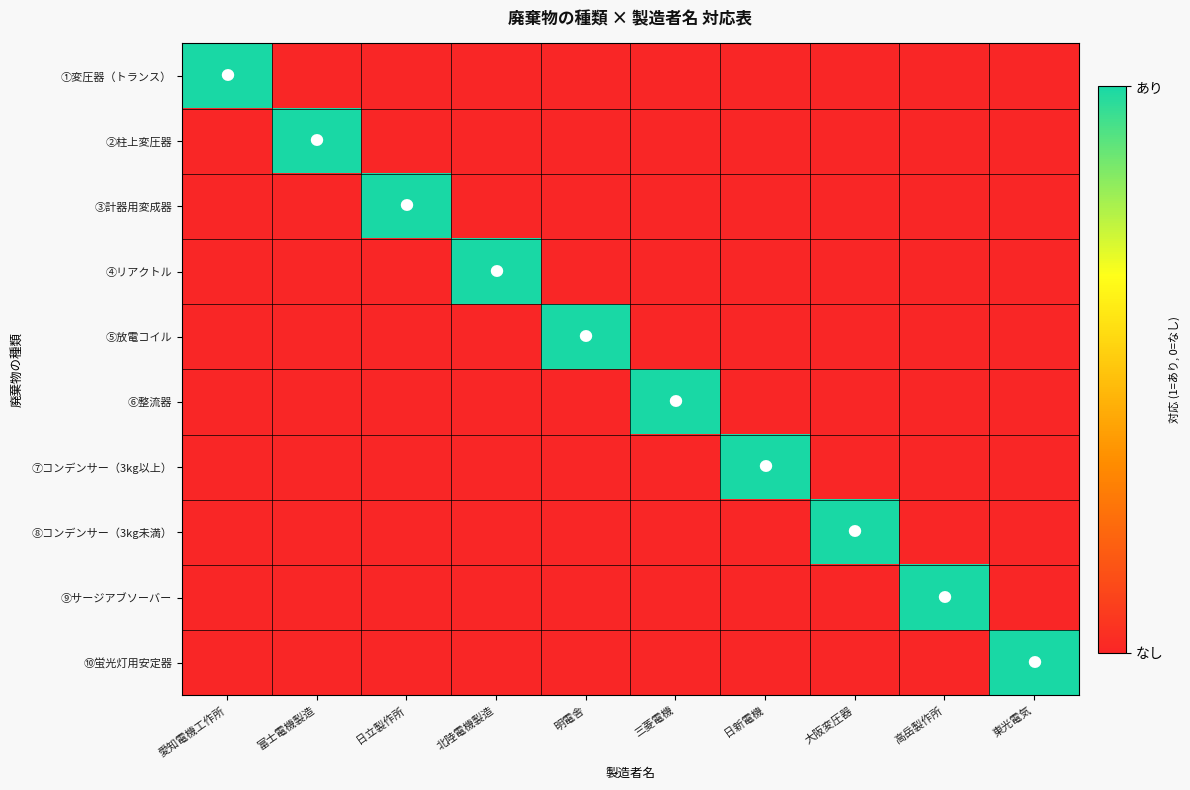

Reading left to right, transcribe all the data shown in this chart.

①変圧器（トランス）: 愛知電機工作所=1	富士電機製造=0	日立製作所=0	北陸電機製造=0	明電舎=0	三菱電機=0	日新電機=0	大阪変圧器=0	高岳製作所=0	東光電気=0
②柱上変圧器: 愛知電機工作所=0	富士電機製造=1	日立製作所=0	北陸電機製造=0	明電舎=0	三菱電機=0	日新電機=0	大阪変圧器=0	高岳製作所=0	東光電気=0
③計器用変成器: 愛知電機工作所=0	富士電機製造=0	日立製作所=1	北陸電機製造=0	明電舎=0	三菱電機=0	日新電機=0	大阪変圧器=0	高岳製作所=0	東光電気=0
④リアクトル: 愛知電機工作所=0	富士電機製造=0	日立製作所=0	北陸電機製造=1	明電舎=0	三菱電機=0	日新電機=0	大阪変圧器=0	高岳製作所=0	東光電気=0
⑤放電コイル: 愛知電機工作所=0	富士電機製造=0	日立製作所=0	北陸電機製造=0	明電舎=1	三菱電機=0	日新電機=0	大阪変圧器=0	高岳製作所=0	東光電気=0
⑥整流器: 愛知電機工作所=0	富士電機製造=0	日立製作所=0	北陸電機製造=0	明電舎=0	三菱電機=1	日新電機=0	大阪変圧器=0	高岳製作所=0	東光電気=0
⑦コンデンサー（3kg以上）: 愛知電機工作所=0	富士電機製造=0	日立製作所=0	北陸電機製造=0	明電舎=0	三菱電機=0	日新電機=1	大阪変圧器=0	高岳製作所=0	東光電気=0
⑧コンデンサー（3kg未満）: 愛知電機工作所=0	富士電機製造=0	日立製作所=0	北陸電機製造=0	明電舎=0	三菱電機=0	日新電機=0	大阪変圧器=1	高岳製作所=0	東光電気=0
⑨サージアブソーバー: 愛知電機工作所=0	富士電機製造=0	日立製作所=0	北陸電機製造=0	明電舎=0	三菱電機=0	日新電機=0	大阪変圧器=0	高岳製作所=1	東光電気=0
⑩蛍光灯用安定器: 愛知電機工作所=0	富士電機製造=0	日立製作所=0	北陸電機製造=0	明電舎=0	三菱電機=0	日新電機=0	大阪変圧器=0	高岳製作所=0	東光電気=1